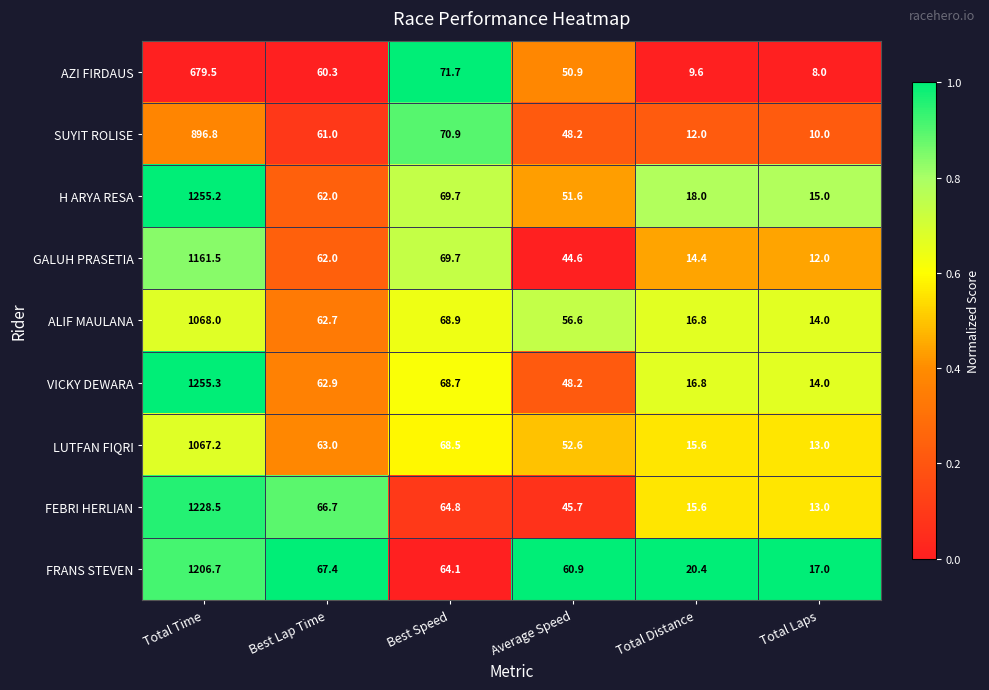

What is the difference between the maximum and second lowest values in the LUTFAN FIQRI series?

1051.6